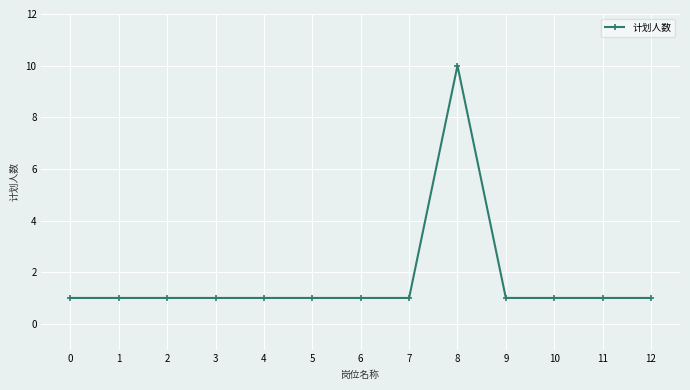

Reading left to right, list all the values displayed in this chart.

1	1	1	1	1	1	1	1	10	1	1	1	1